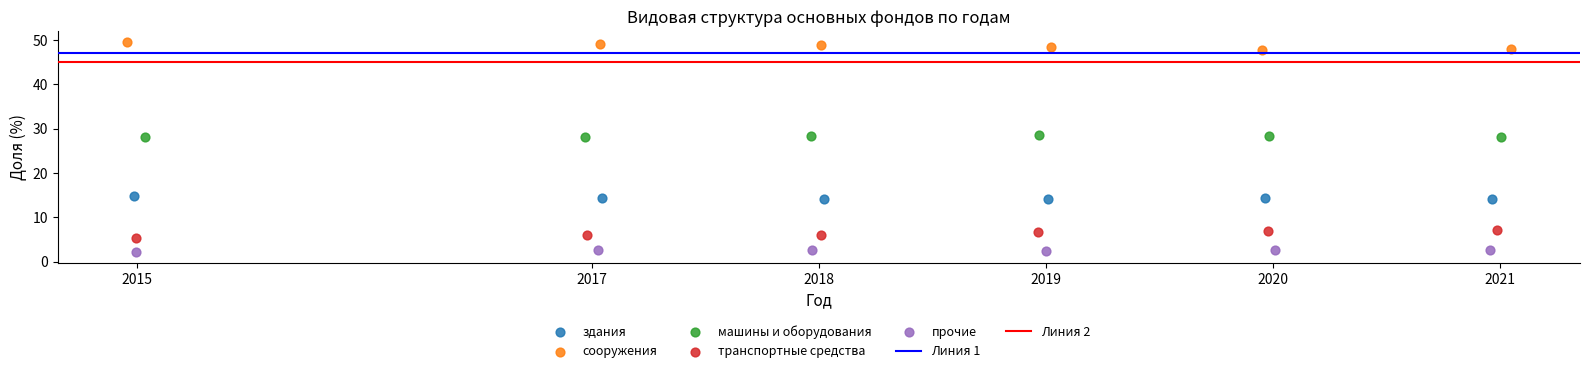

Which series reaches the minimum Y coordinate?

прочие